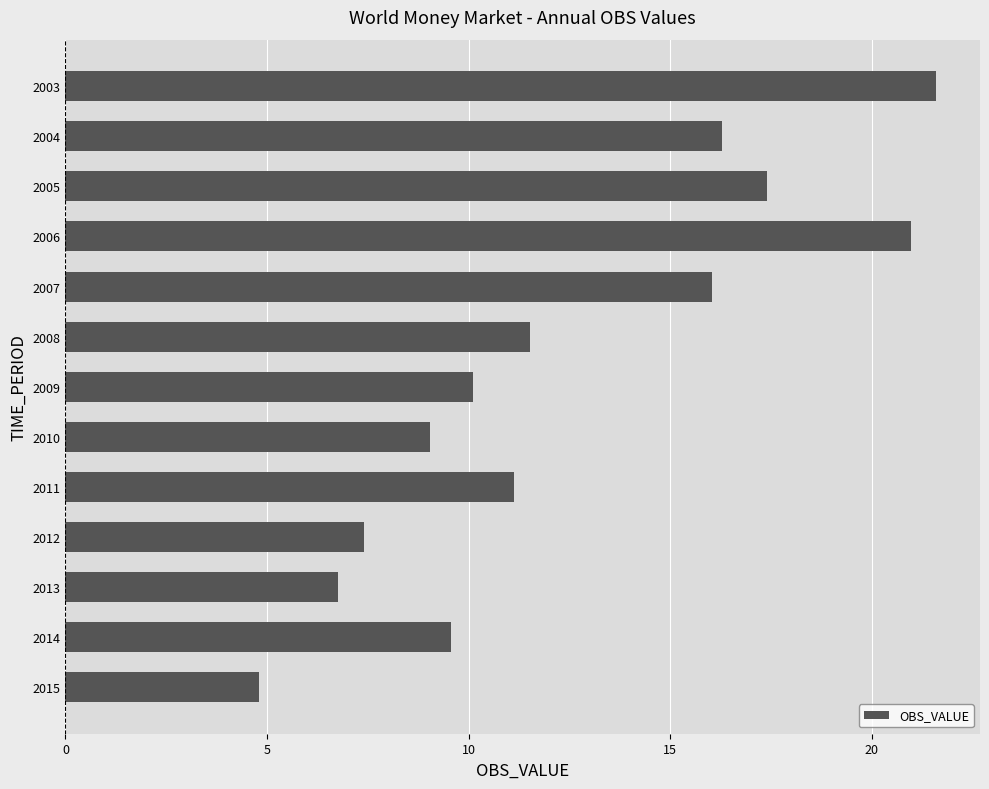

How many data points are less than 11?

6